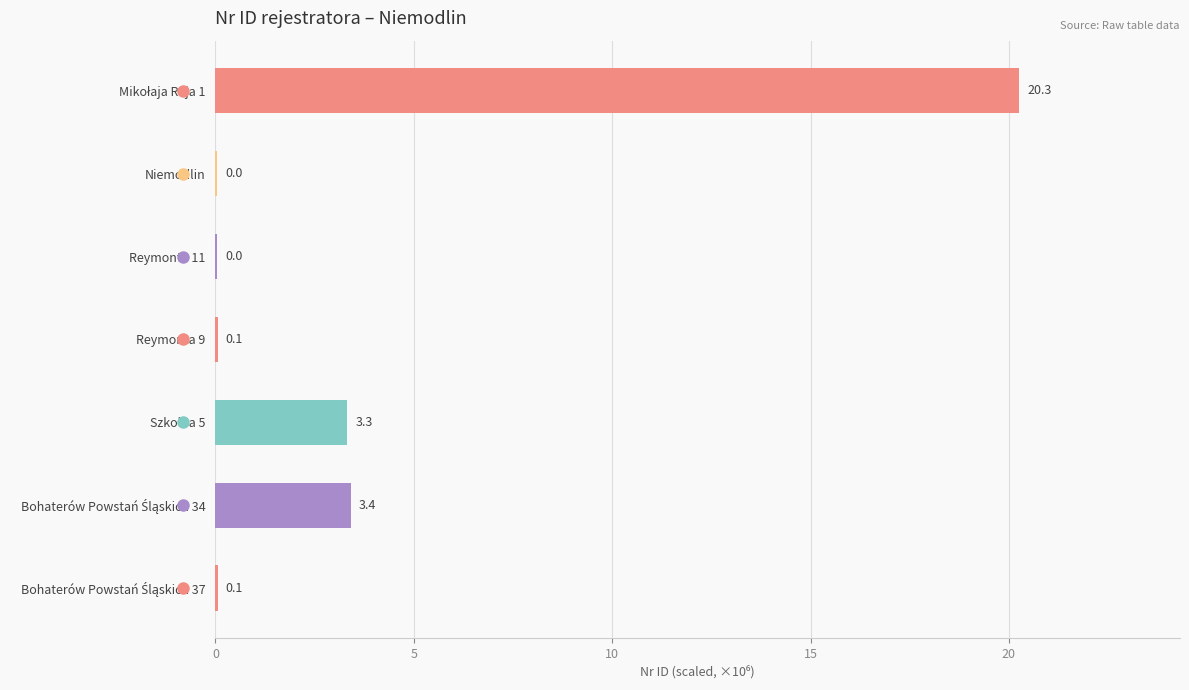

Are the bars horizontal?

Yes